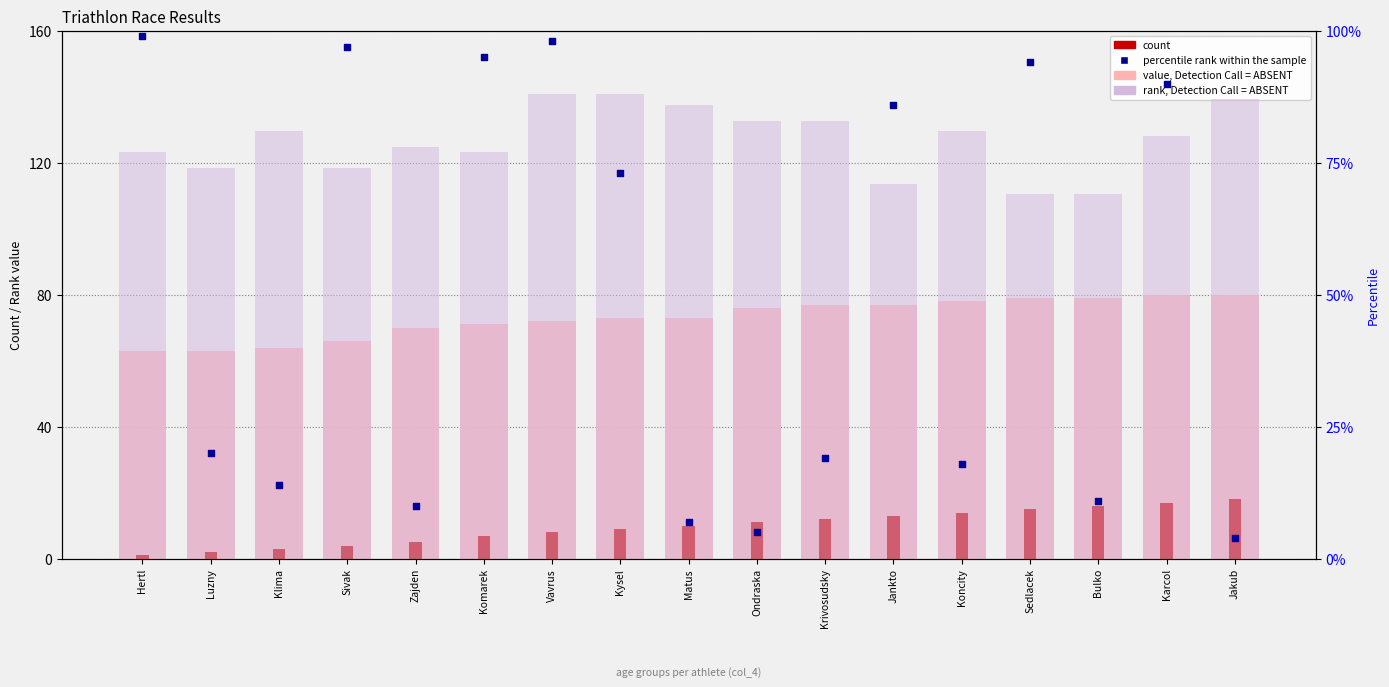

Which series contains the lowest Y value?

count